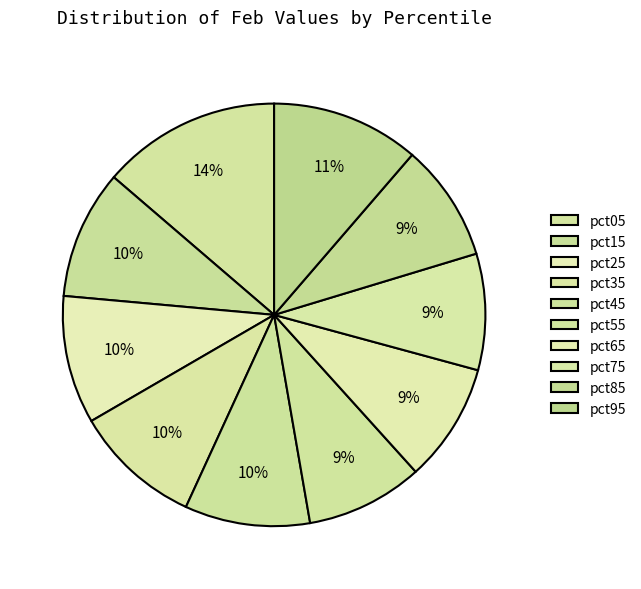

What percentage is the pct35 slice, to the nearest percent?

10%